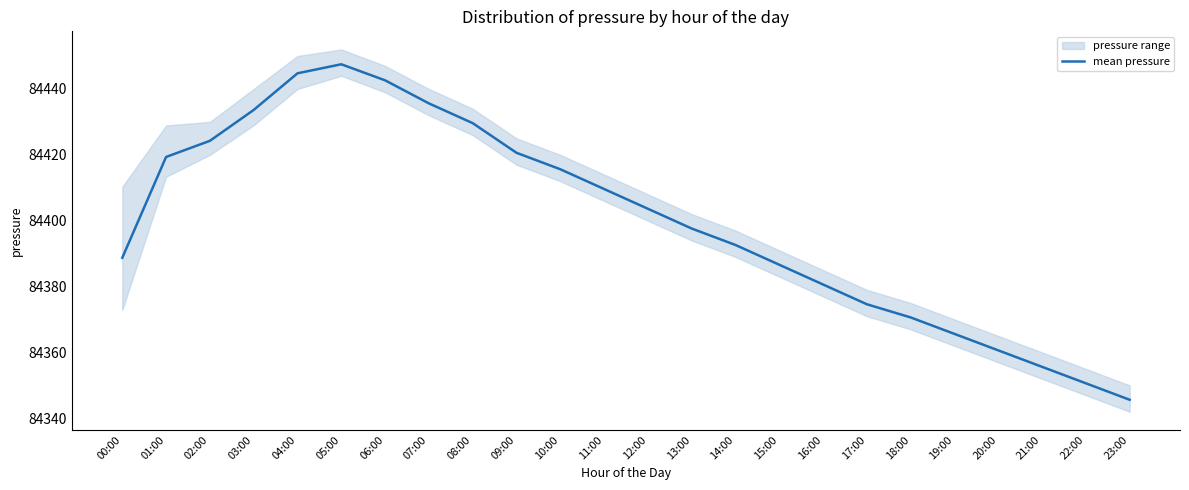

What is the minimum value shown in the chart?

84345.6